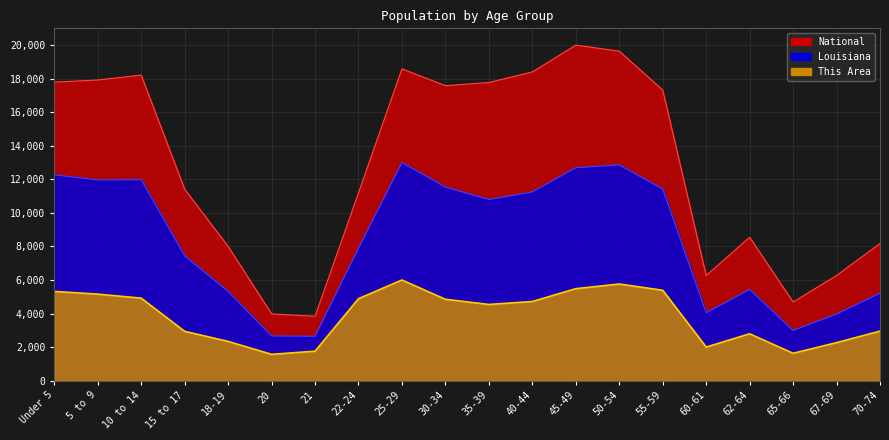

How many series are shown in this chart?

3